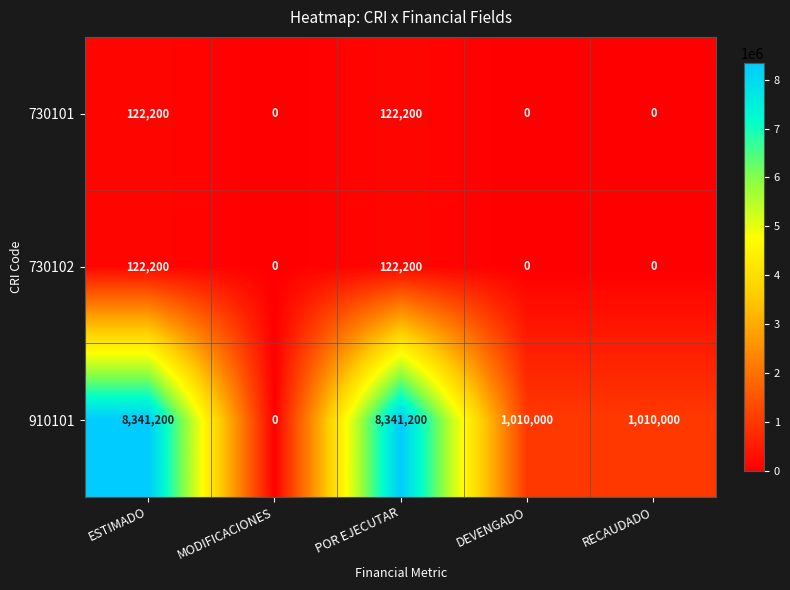

Count the number of data series in this chart.

3